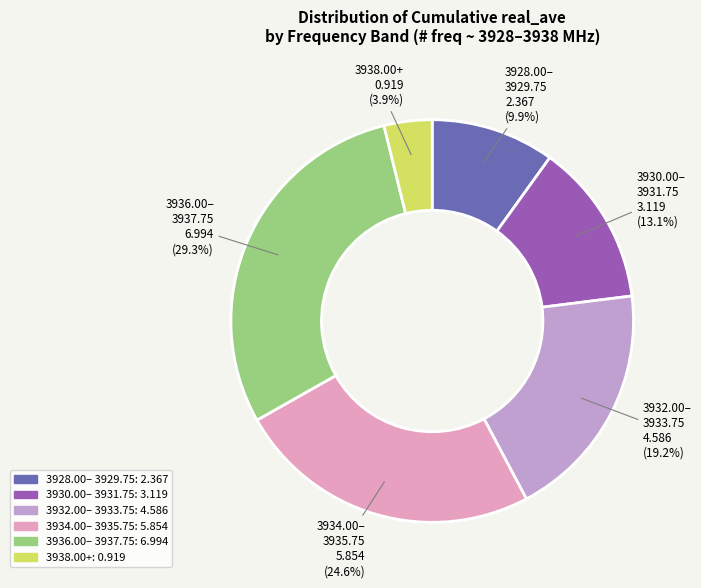

Does any single category account for the majority?

No